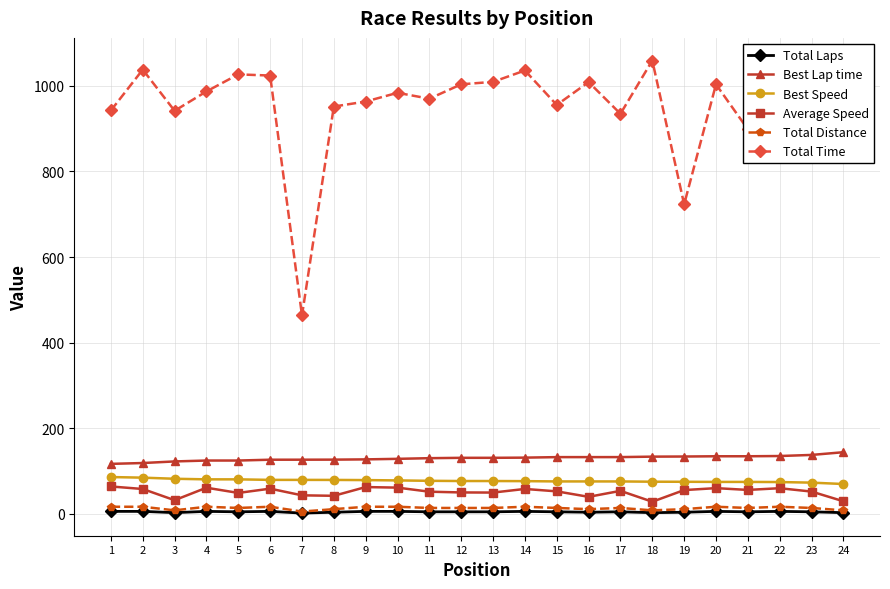

At how many categories does at least one series exceed 134?

24